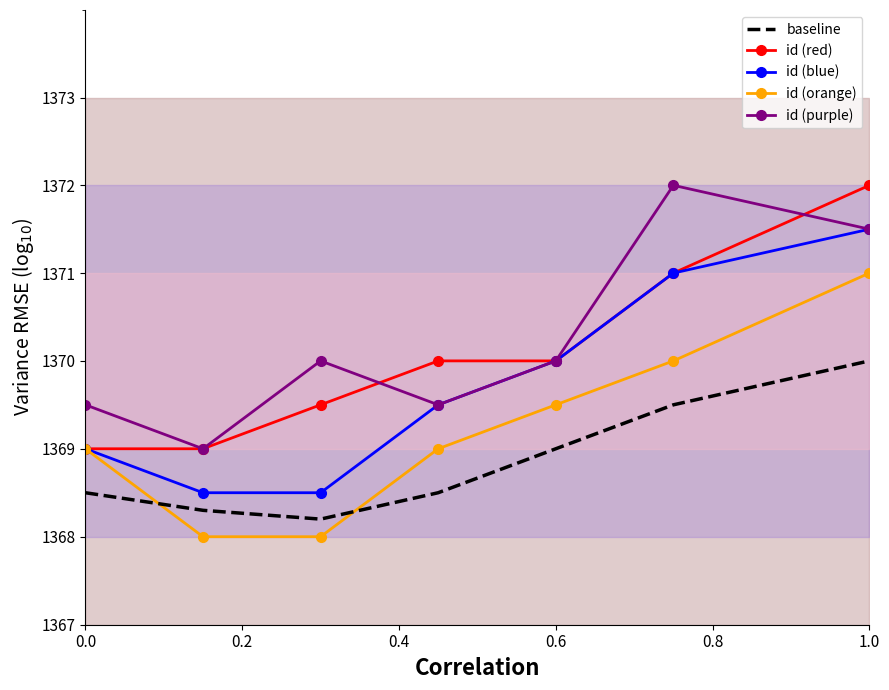

What is the difference between the second highest and second lowest values in the id (blue) series?

2.5